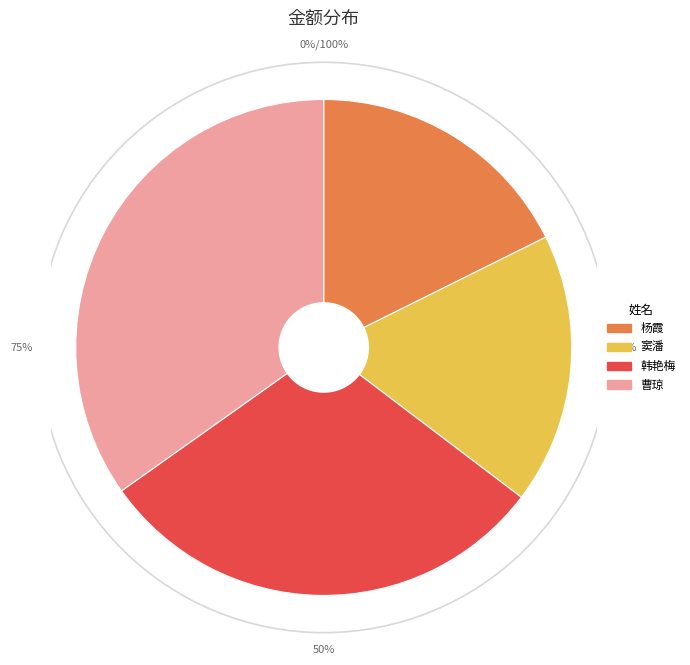

Rank the categories by value from lowest to highest.

窦潘, 杨霞, 韩艳梅, 曹琼